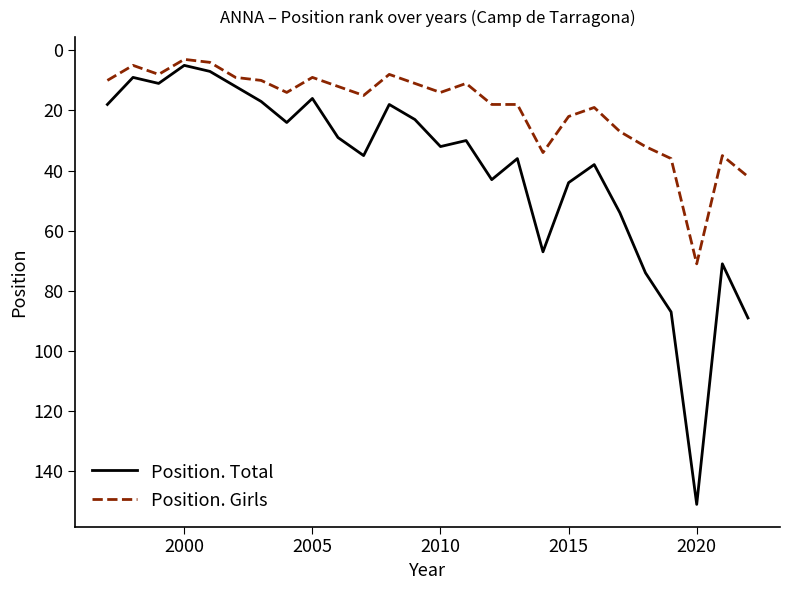

What is the difference between the maximum and minimum values in the Position. Girls series?

68